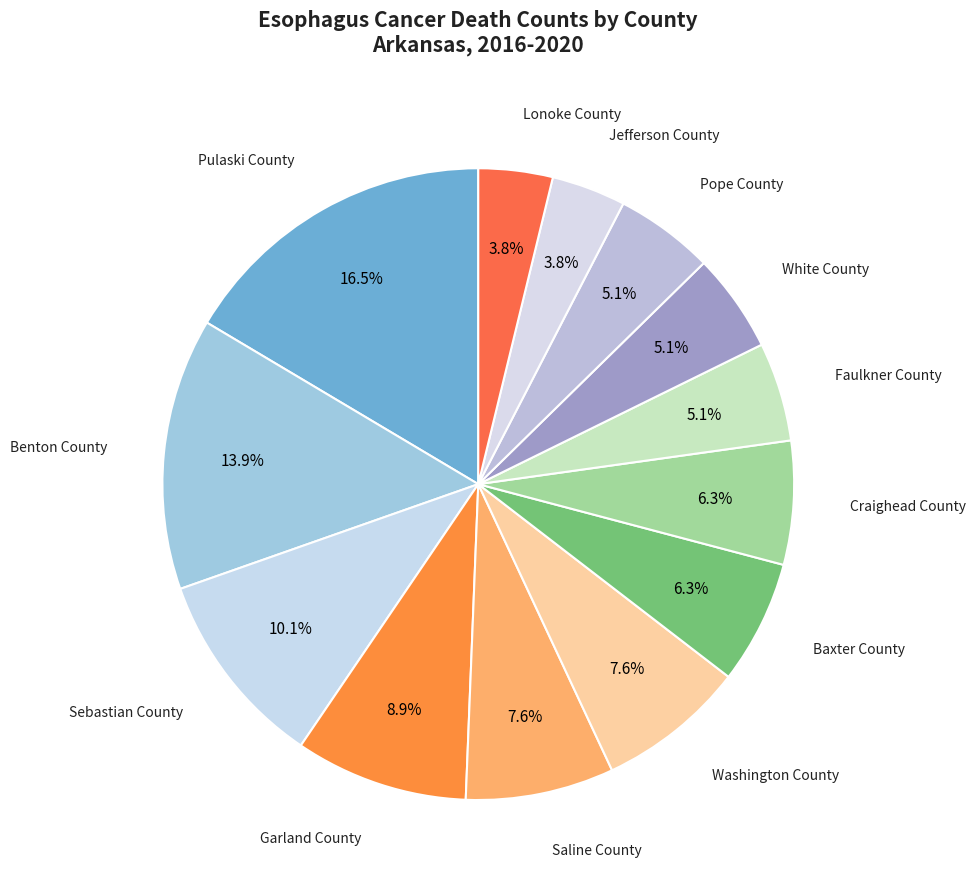

What portion of the pie excludes Sebastian County?

89.9%